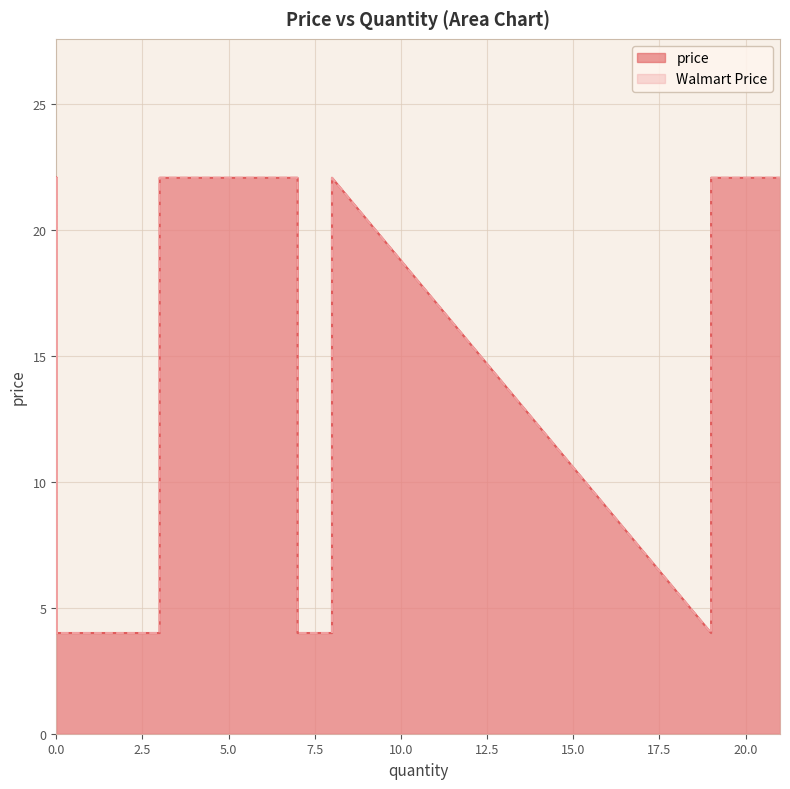

Is the value of Walmart Price at 3 greater than the value of price at 0?

No